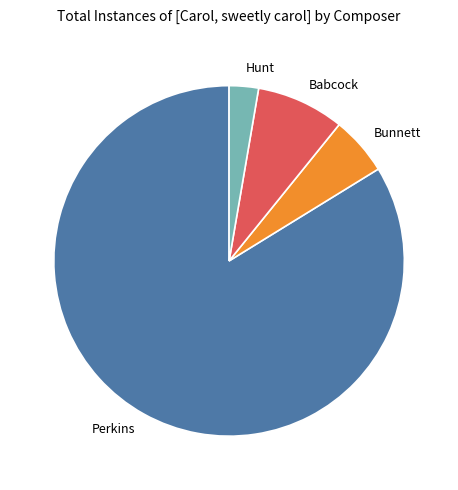

How many segments does this pie chart have?

4